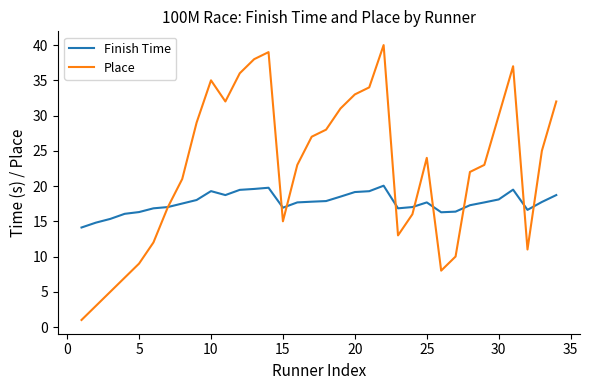

What is the maximum value shown in the chart?

40.0